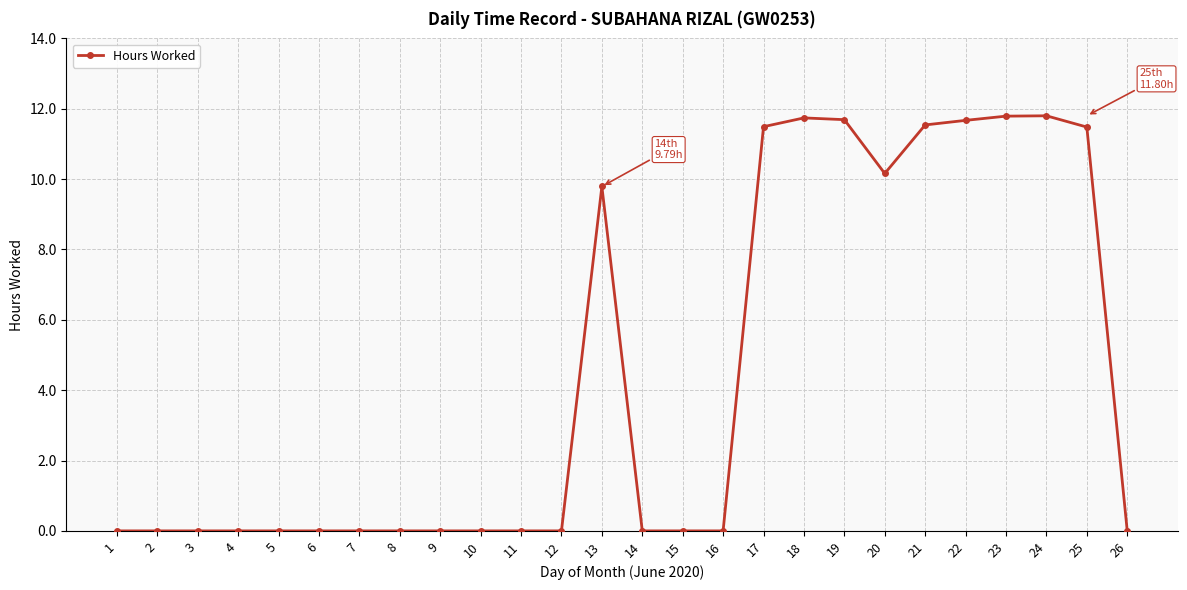

Is this an area chart (filled region under the line)?

No